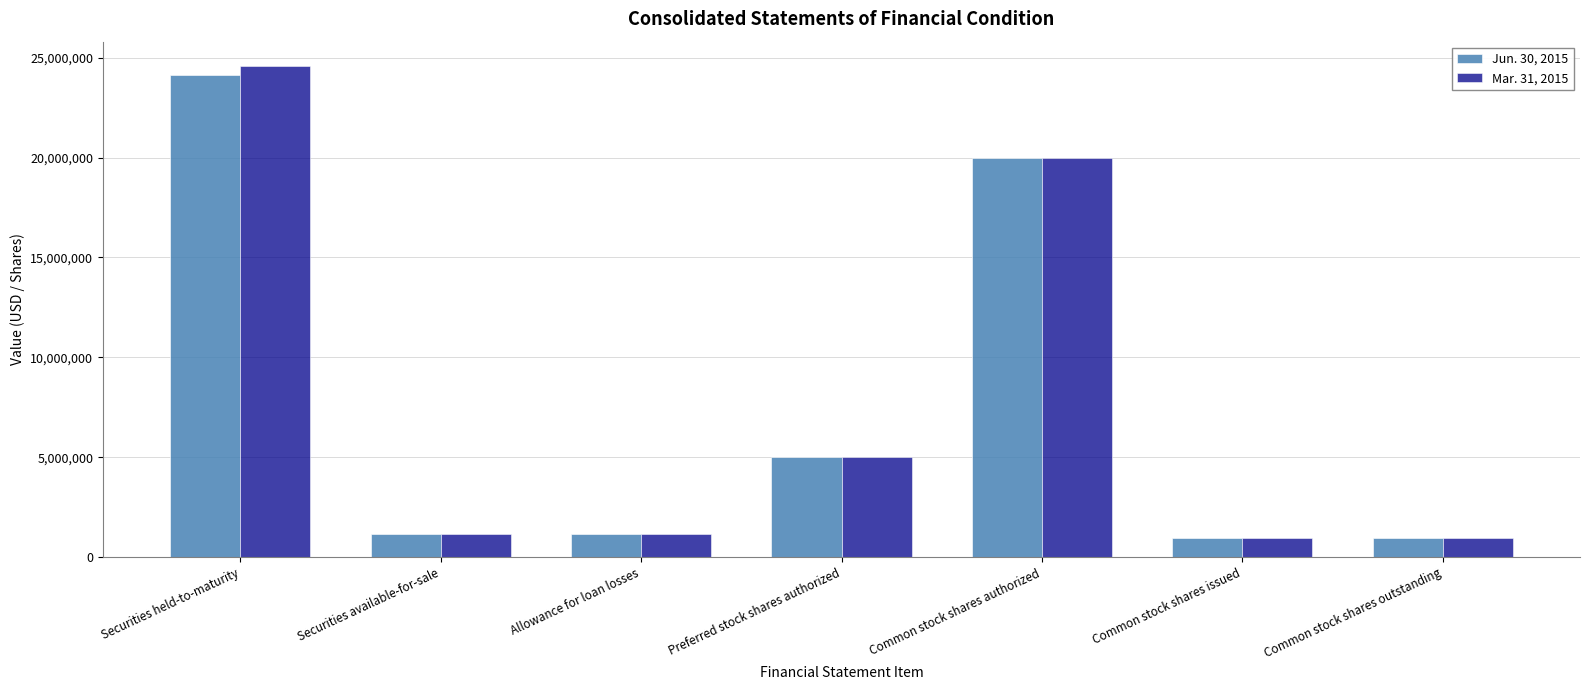

Rank the series by their maximum value, from highest to lowest.

Mar. 31, 2015, Jun. 30, 2015